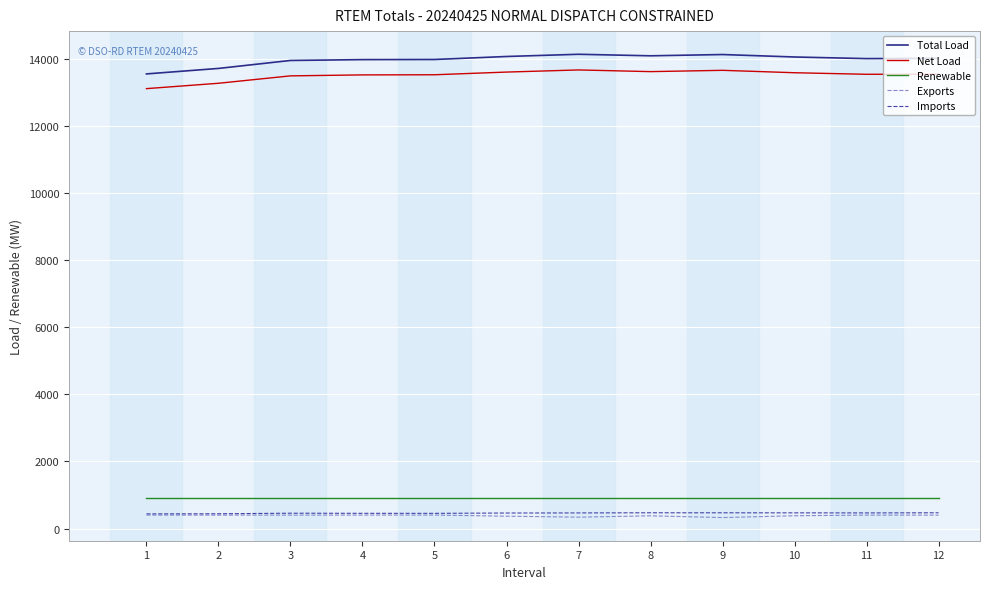

What is the total value across all series at 1?

28431.3